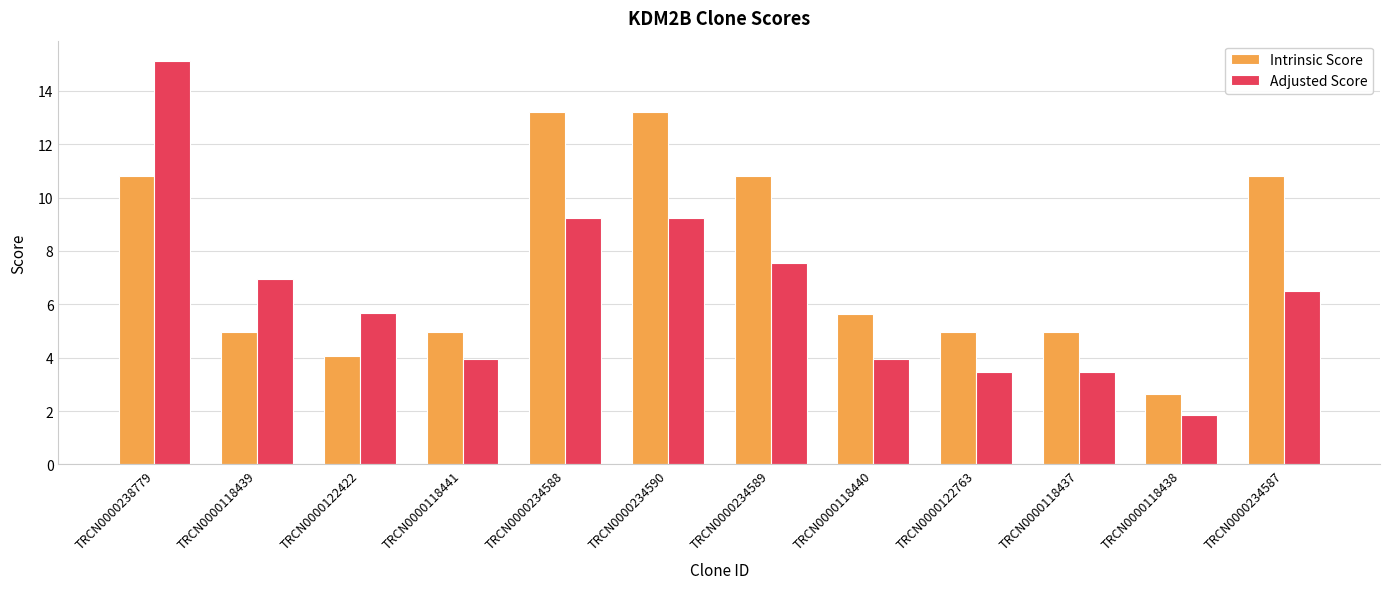

At how many categories does at least one series exceed 3?

11